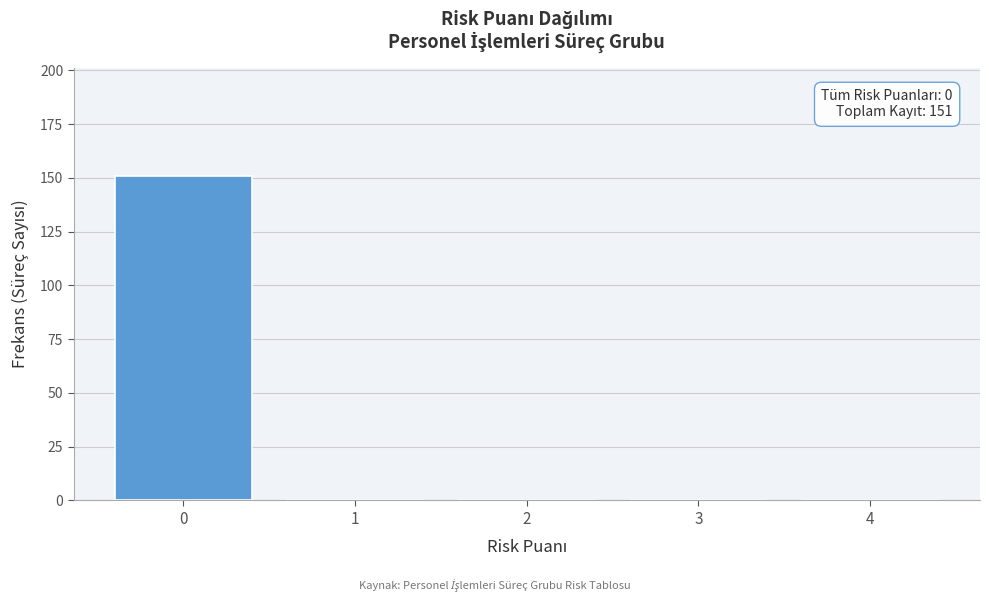

Reading left to right, extract all data points from this chart.

0=151	1=0	2=0	3=0	4=0